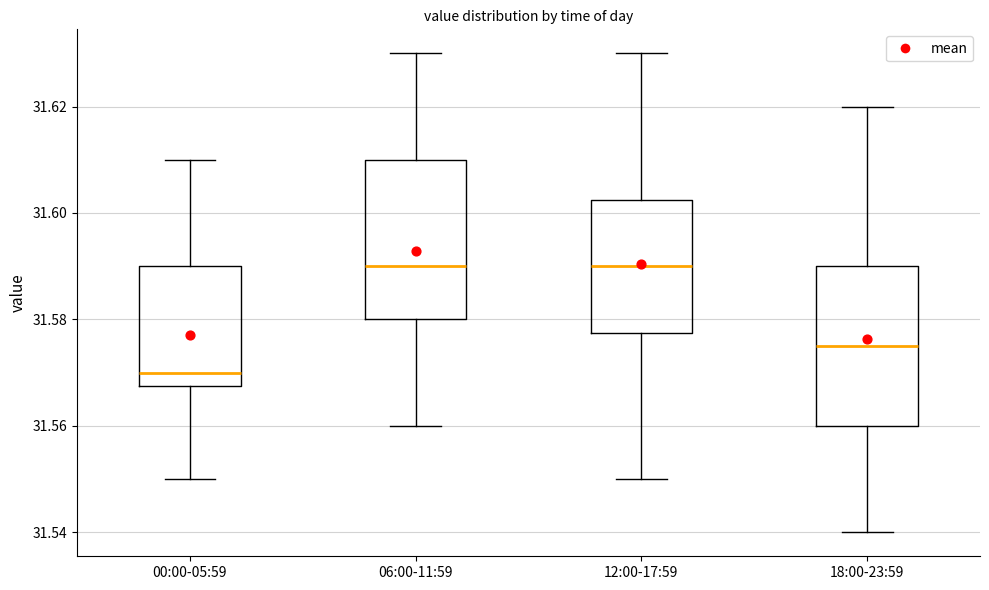

Which box has the lowest median line?

00:00-05:59